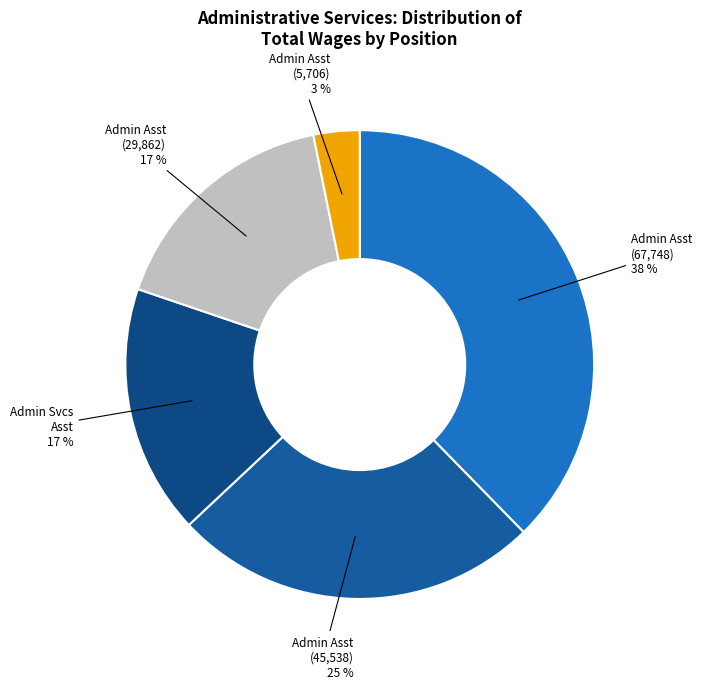

To the nearest percent, what is the difference between the largest and smallest slice percentages?

35%